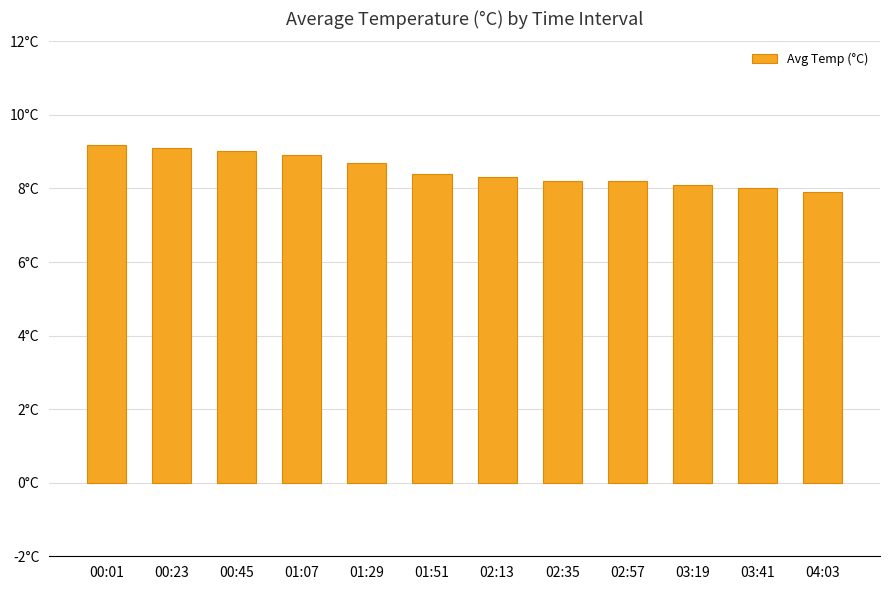

Are the bars horizontal?

No